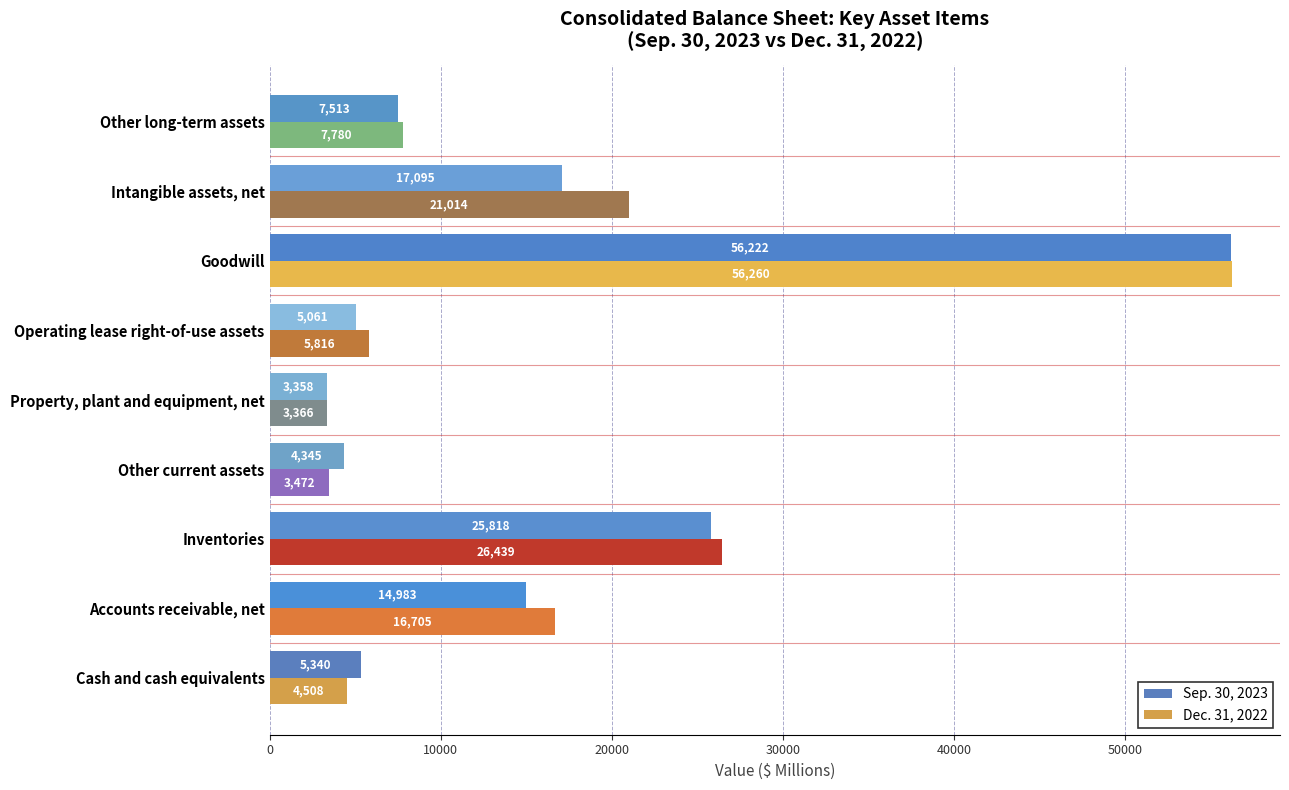

What is the total value across all series at Goodwill?

112482